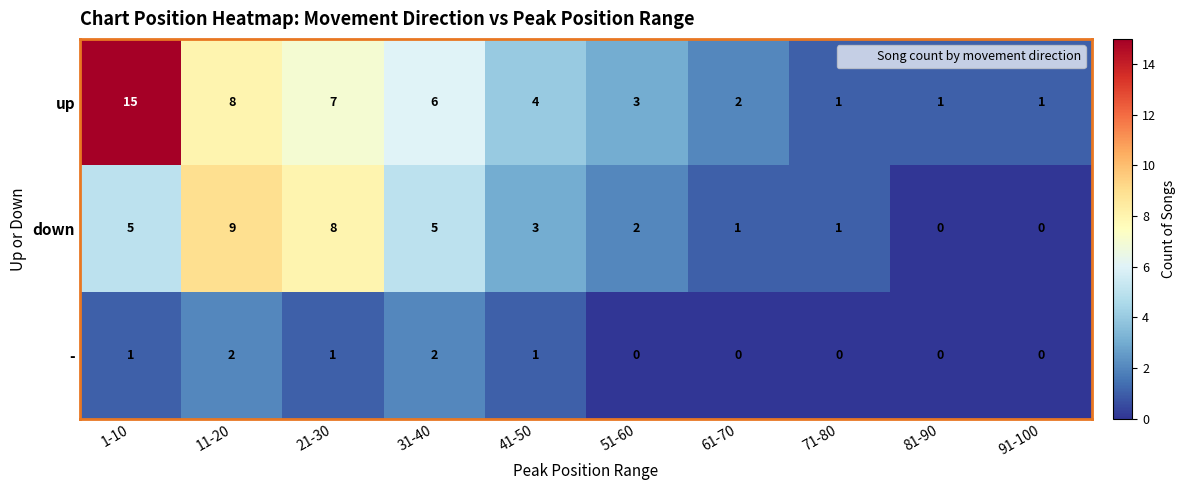

Reading left to right, extract all data points from this chart.

up: 15	8	7	6	4	3	2	1	1	1
down: 5	9	8	5	3	2	1	1	0	0
-: 1	2	1	2	1	0	0	0	0	0